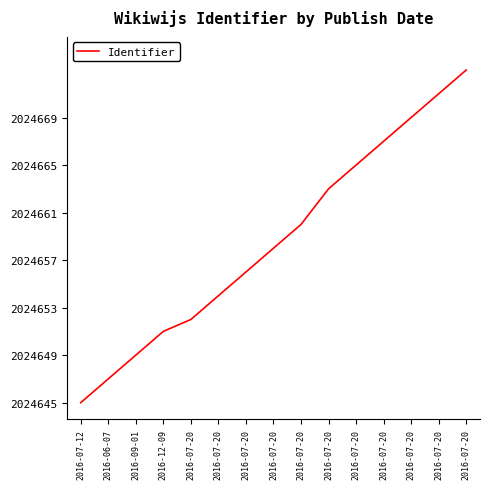

How many values are below 2024658?

7